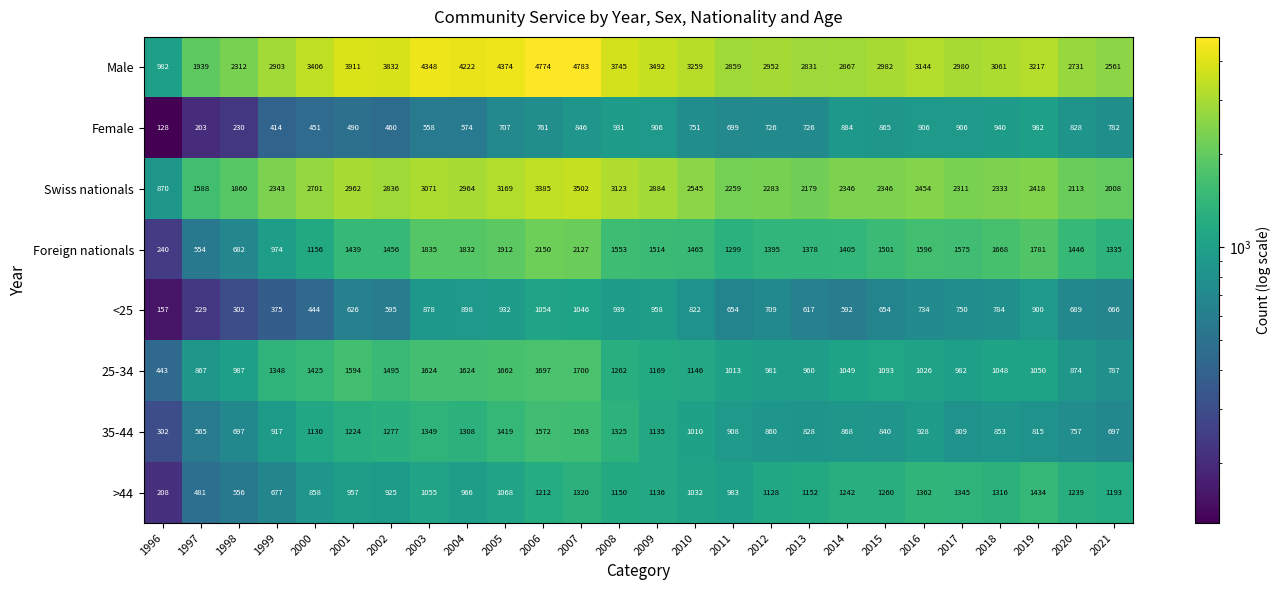

Is it true that 25-34 equals 148 at 1996?

False